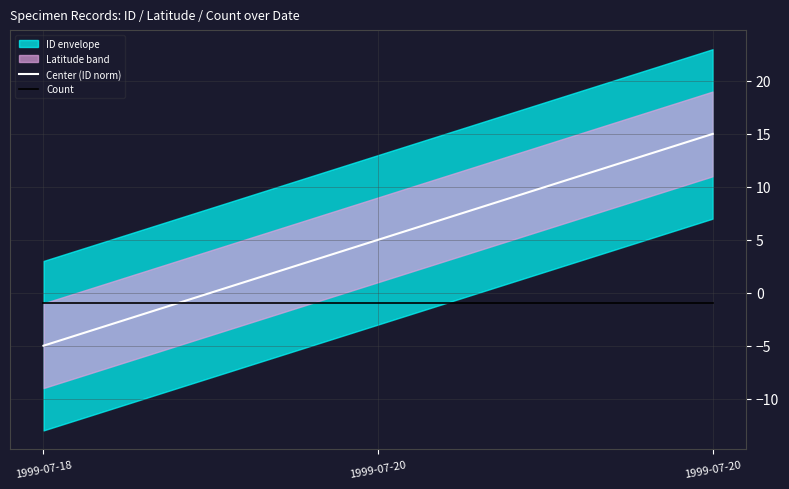

What is the spread (max minus min) of values at 1999-07-20?

6.0